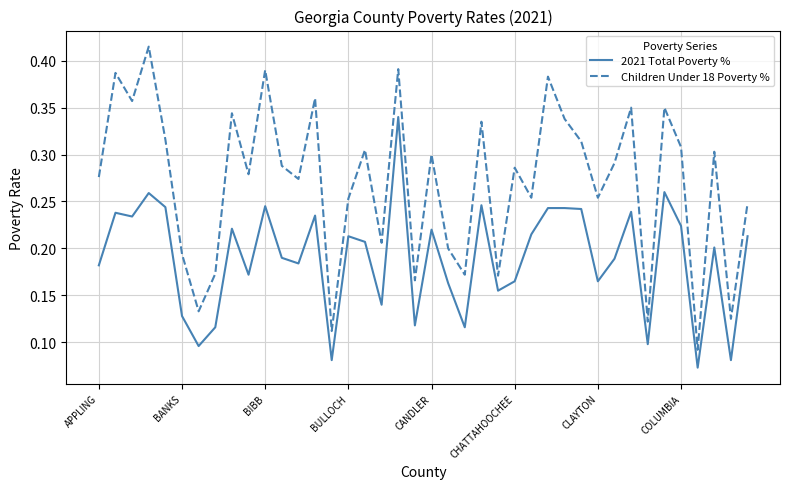

True or false: 2021 Total Poverty % and Children Under 18 Poverty % cross at least once.

False